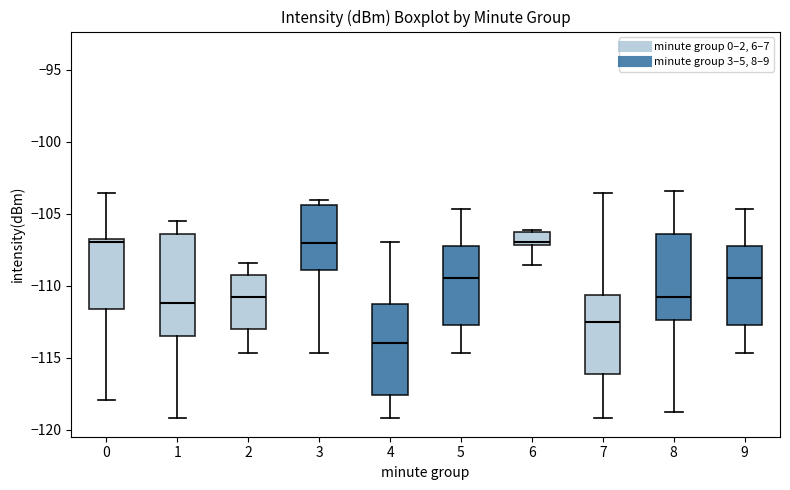

Reading left to right, read every box against the y-axis: the position of its median line, the range the box covers, and the ends of its whiskers. The values are not printed on the chart, so give them approximately, as read against the axis.

0: median -107.0 (just below the box's upper edge), box -111.5 to -107.0, whiskers -118.0 to -103.5
1: median -111.0, box -113.5 to -106.5, whiskers -119.0 to -105.5
2: median -111.0, box -113.0 to -109.5, whiskers -114.5 to -108.5
3: median -107.0, box -109.0 to -104.5, whiskers -114.5 to -104.0
4: median -114.0, box -117.5 to -111.5, whiskers -119.0 to -107.0
5: median -109.5, box -112.5 to -107.0, whiskers -114.5 to -104.5
6: median -107.0 (just above the box's lower edge), box -107.0 to -106.5, whiskers -108.5 to -106.0
7: median -112.5, box -116.0 to -110.5, whiskers -119.0 to -103.5
8: median -111.0, box -112.5 to -106.5, whiskers -119.0 to -103.5
9: median -109.5, box -112.5 to -107.0, whiskers -114.5 to -104.5